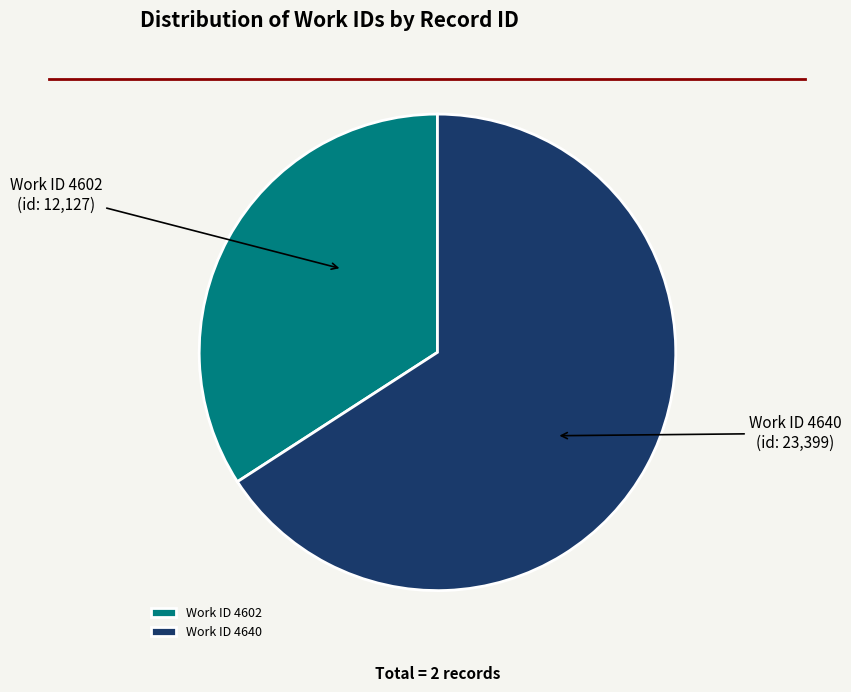

Rank the categories by value from lowest to highest.

Work ID 4602, Work ID 4640